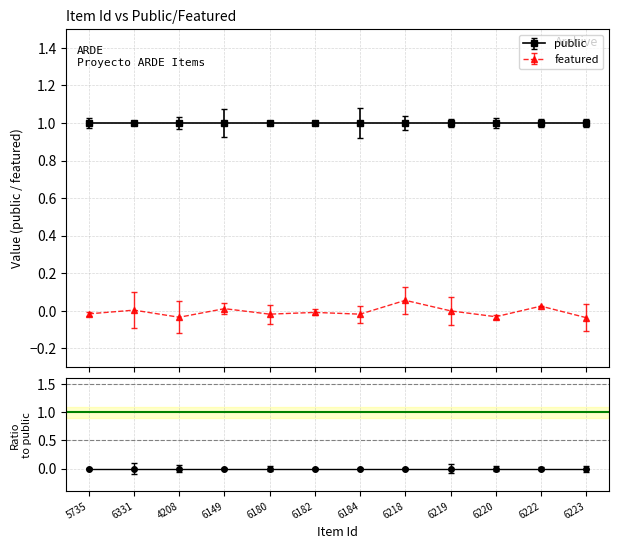

What is the sum of all public values?

12.0